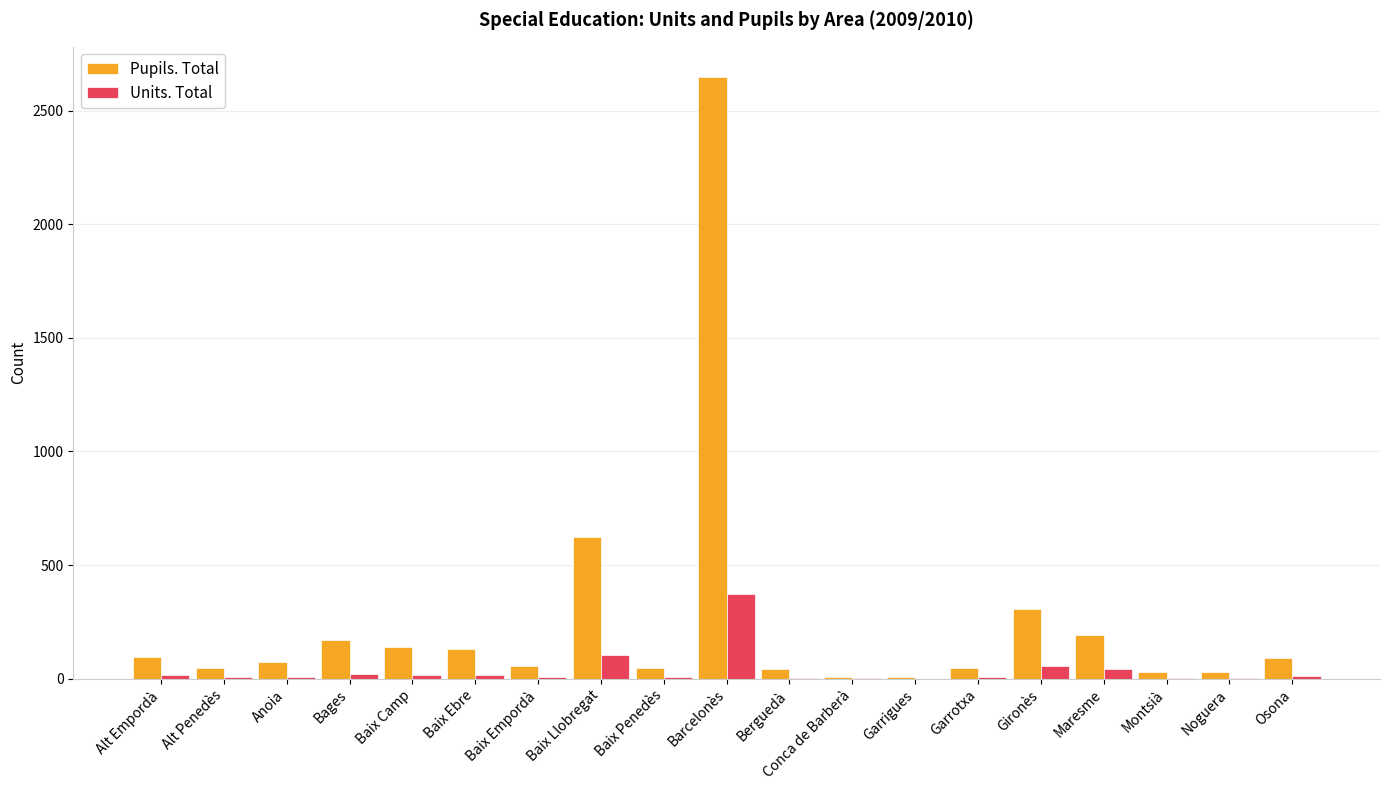

How many groups of bars are there?

19